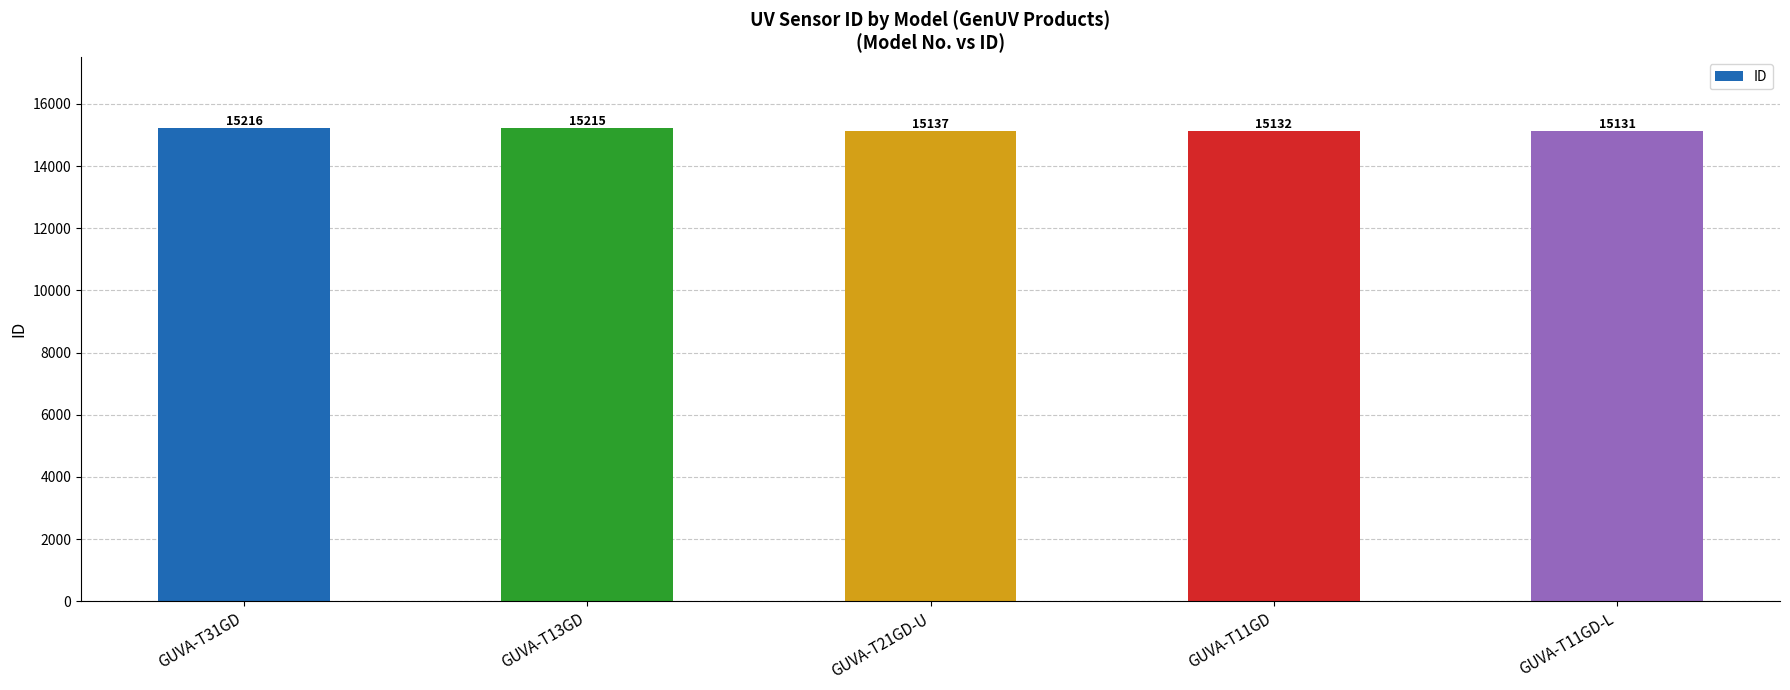

The chart shows a value of 15137 at GUVA-T21GD-U. True or false?

True